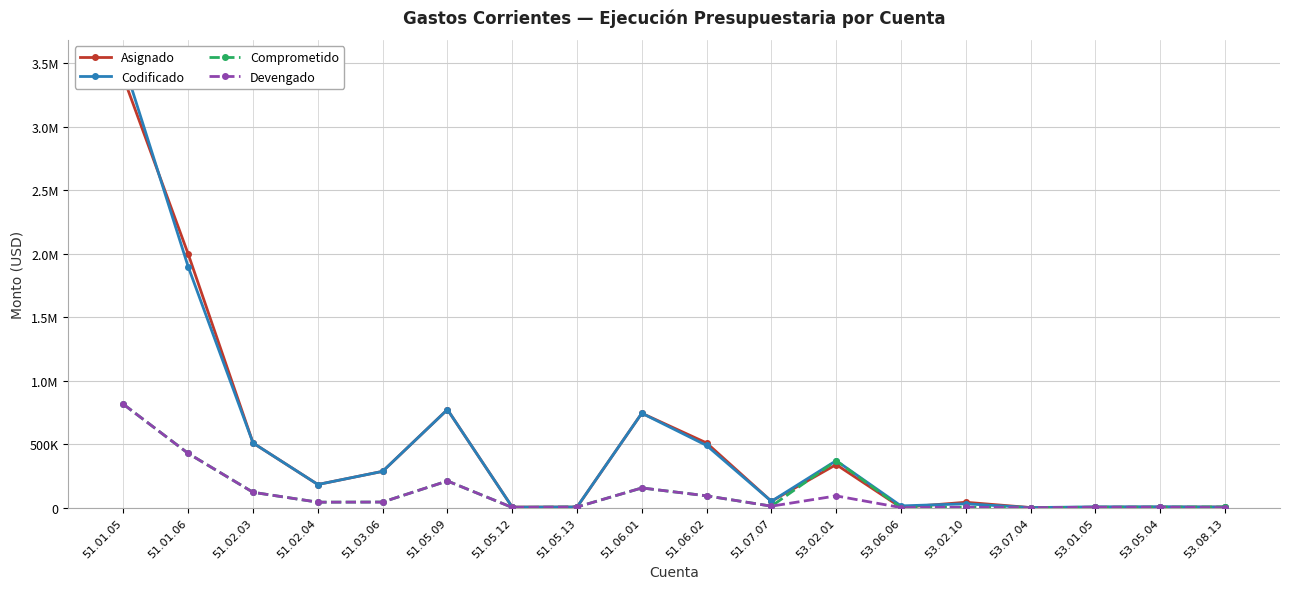

Reading right to left, list all the values displayed in this chart.

Asignado: 4993.7	3572.6	3128.8	600.0	42408.0	1600.0	339166.7	50000.0	509372.7	743456.5	4267.2	4730.3	772290.4	285768.0	182250.0	509037.2	1995260.4	3386052.0
Codificado: 4993.7	7139.6	6218.9	600.0	30204.0	13804.0	370000.0	50000.0	489705.6	743456.5	5067.2	3930.3	772290.4	285768.0	182250.0	509037.2	1895260.4	3505719.1
Comprometido: 4993.7	3572.6	3128.8	600.0	2943.9	817.0	370000.0	11585.1	93060.0	155165.8	4994.8	1414.6	210048.8	44079.0	43100.7	120863.1	426790.8	813663.5
Devengado: 0.0	3572.6	3128.8	0.0	2943.9	817.0	92500.0	11585.1	93060.0	155165.8	4994.8	1414.6	210048.8	44079.0	43100.7	120863.1	426790.8	813663.5